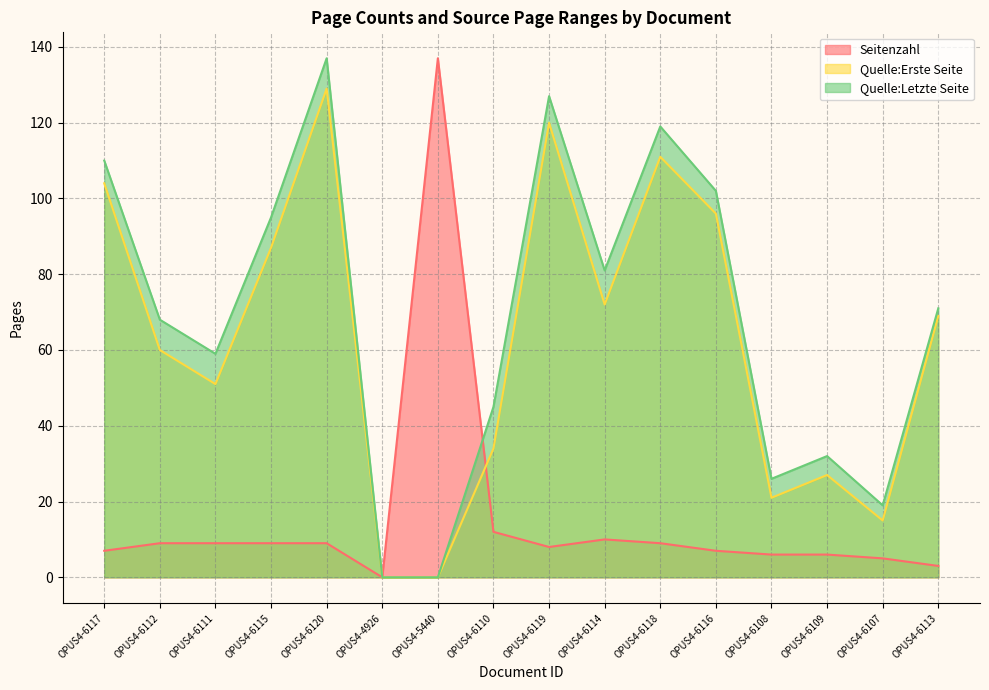

What is the label of the 5th point from the right?

OPUS4-6116